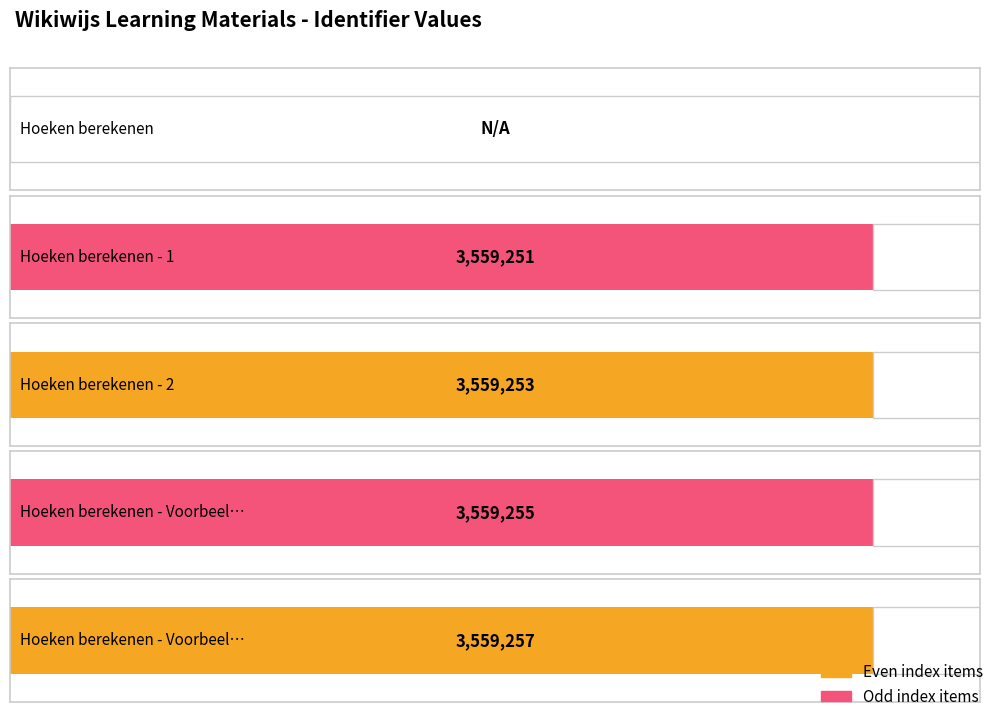

How many bars are there in total?

5